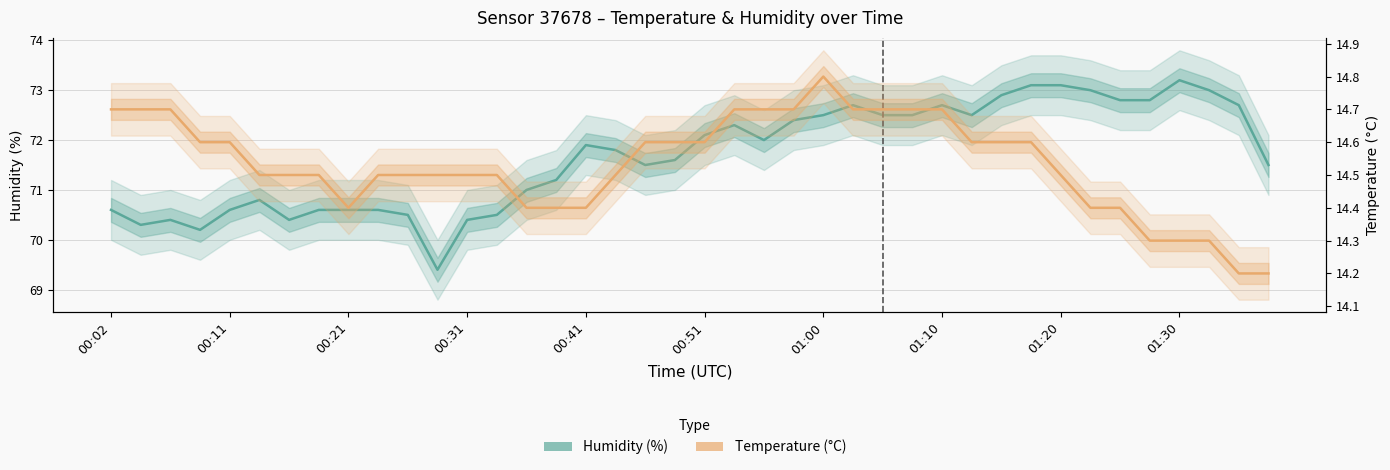

What is the difference between the maximum and minimum values in the Temperature (°C) series?

0.6